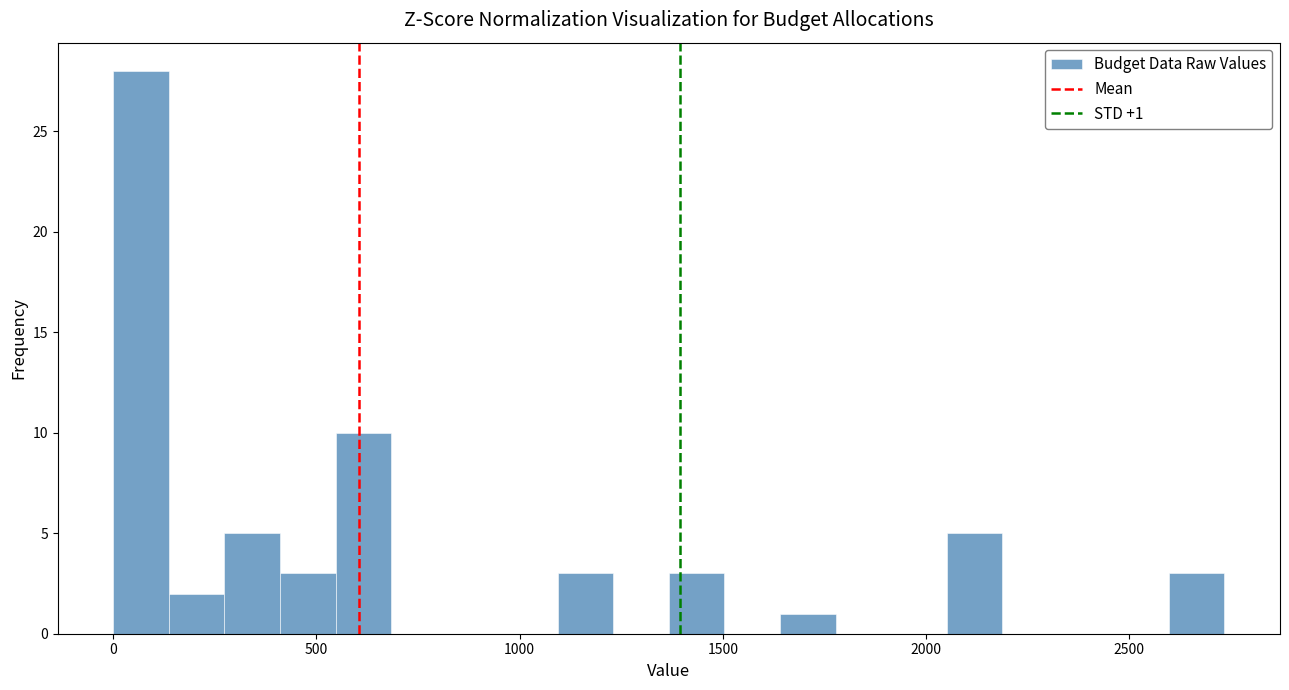

Around what value on the x-axis is the tallest bar? Give the approximate position of its centre, as read against the axis.

50